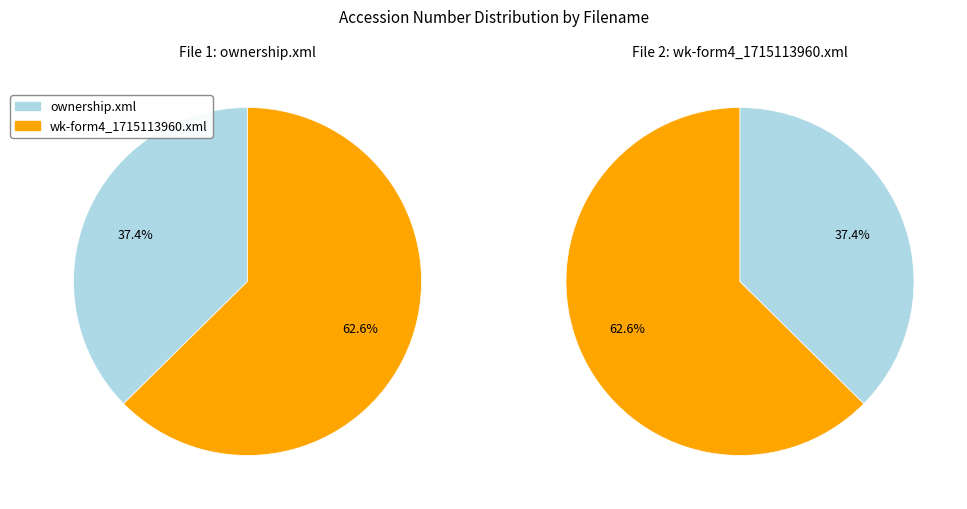

How many segments does this pie chart have?

2